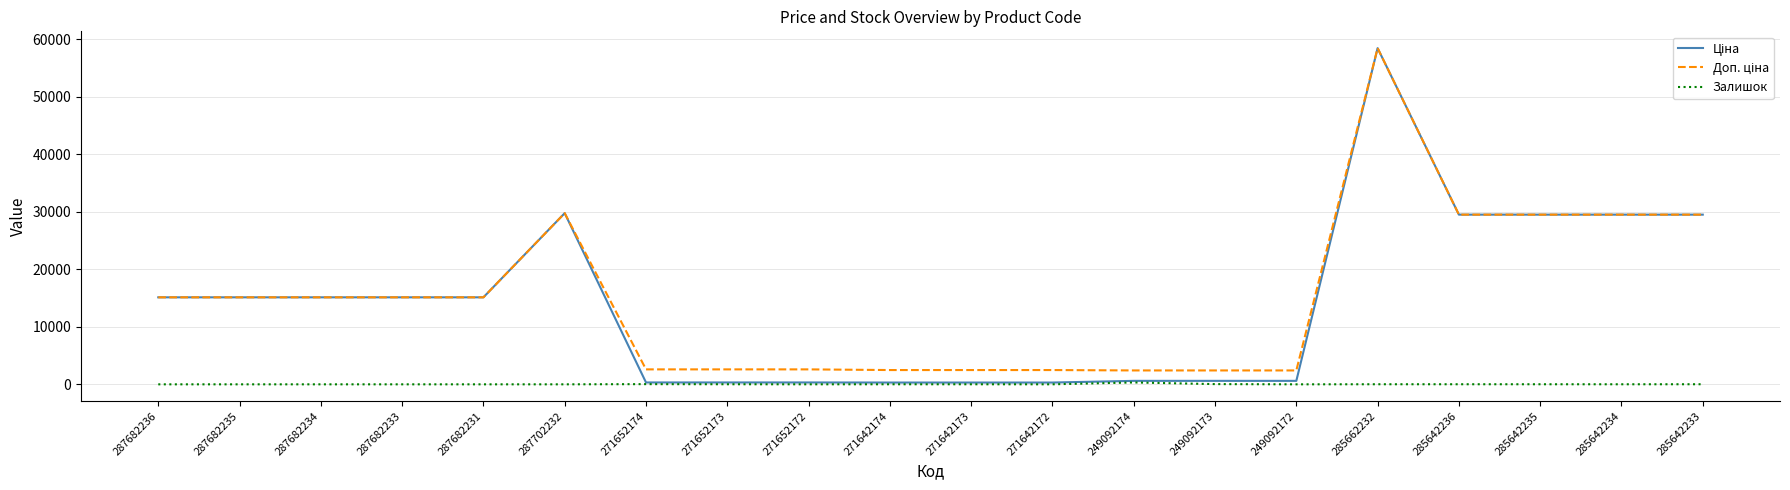

Is it true that Залишок equals 14.0 at 285642236?

True